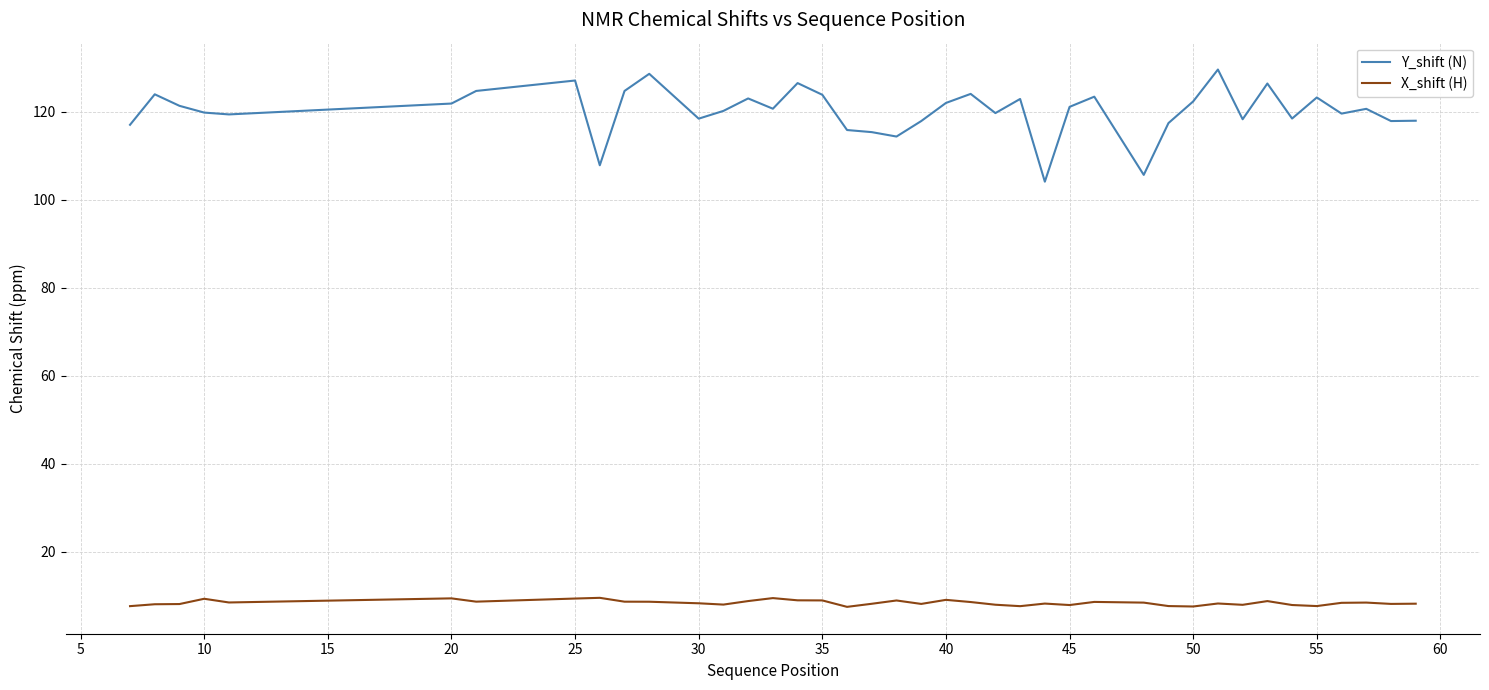

True or false: X_shift (H) and Y_shift (N) intersect in this chart.

False